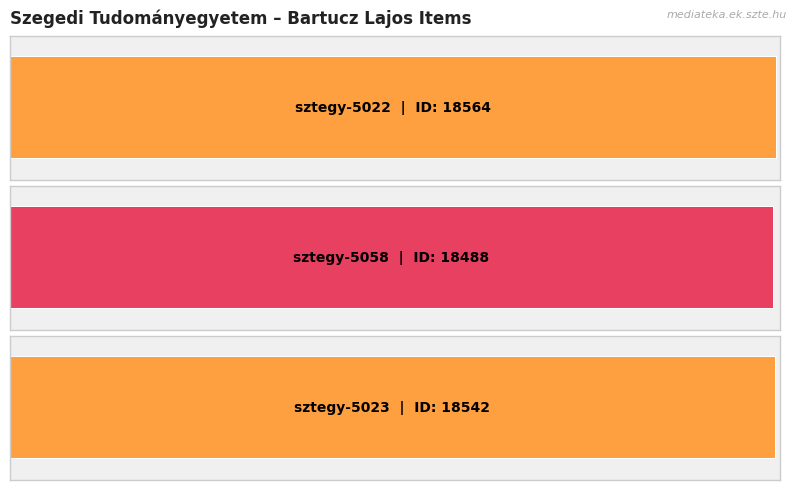

What is the label of the 3rd bar from the right?

sztegy-5022